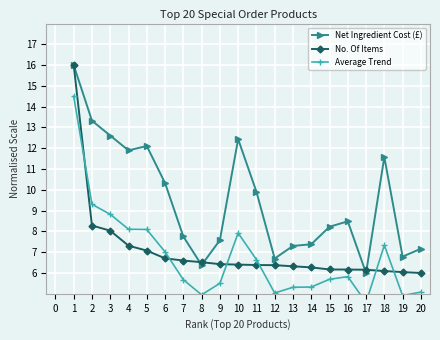

What is the value of the No. Of Items point at the 15th from the left?

6.2